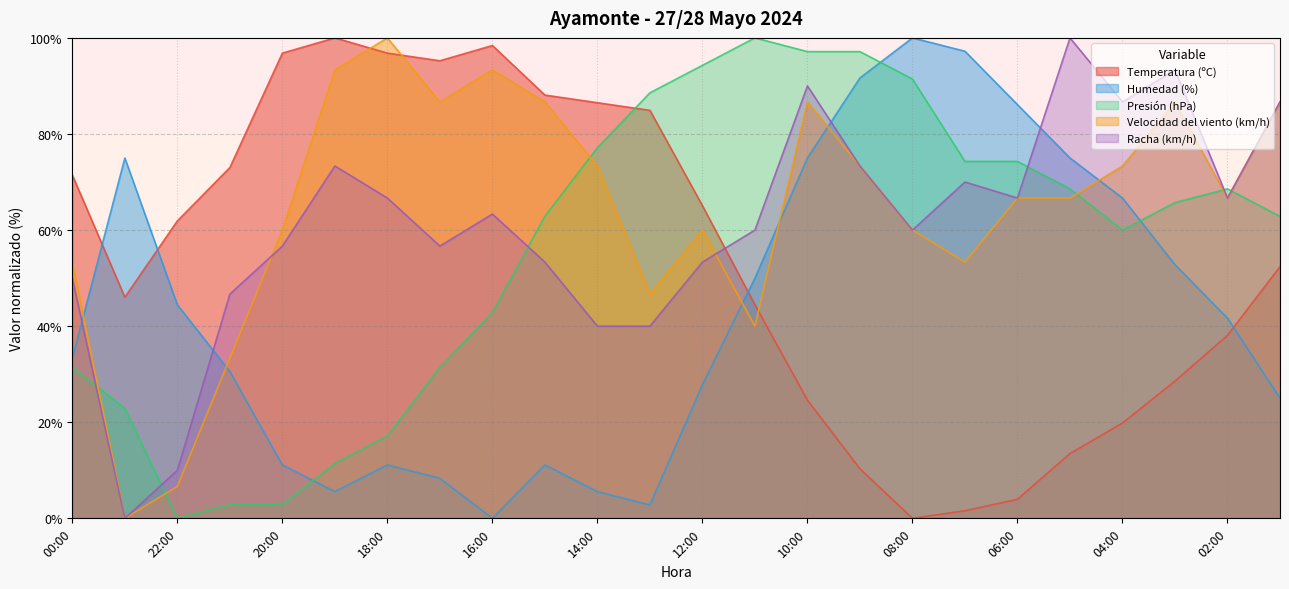

What is the difference between the Humedad (%) values at 23:00 and 04:00?

8.3